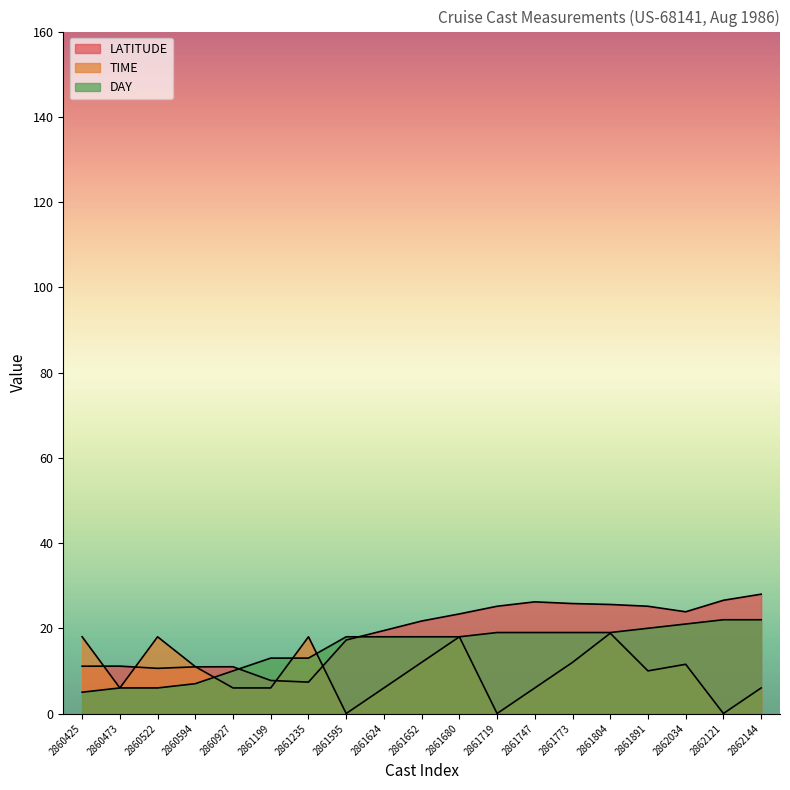

Does the chart display data point markers on the line(s)?

No